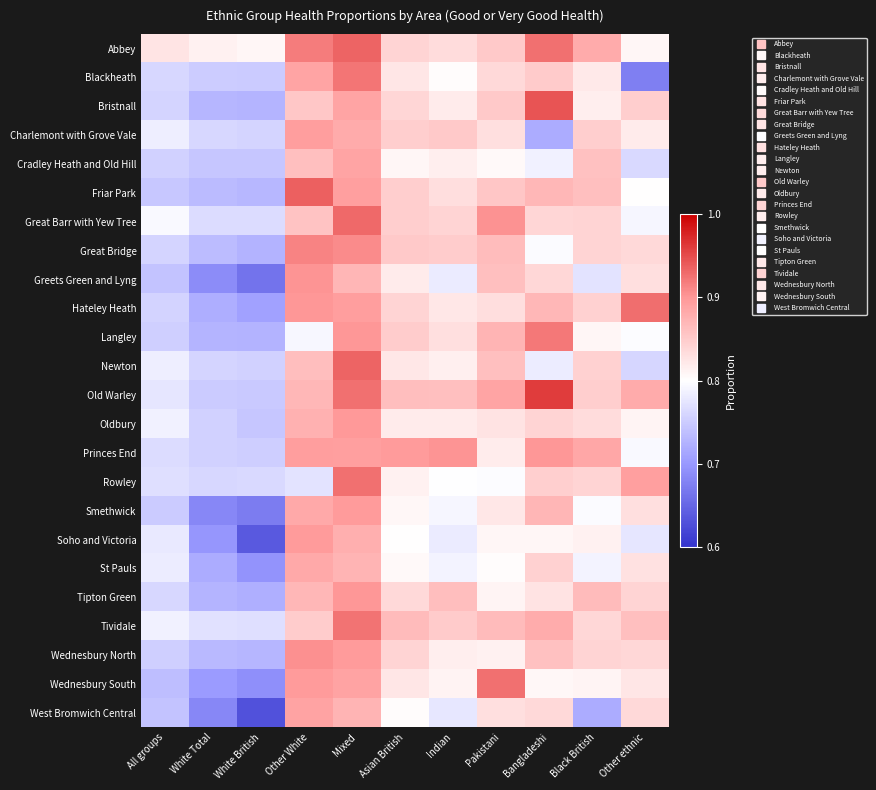

At how many categories does at least one series exceed 0?

11